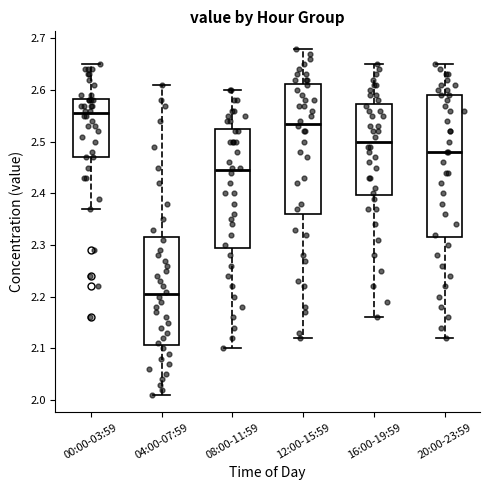

Which box's median line is the highest?

00:00-03:59